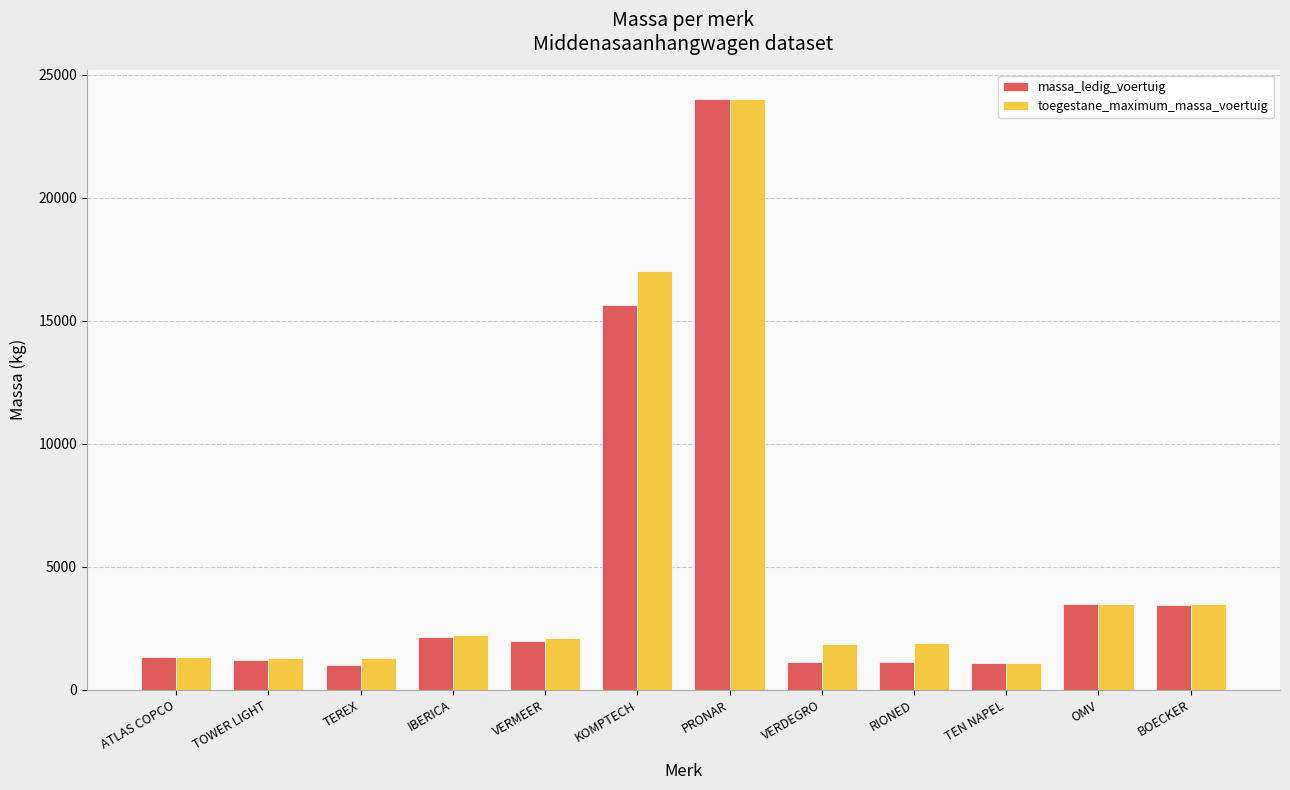

How many series are shown in this chart?

2